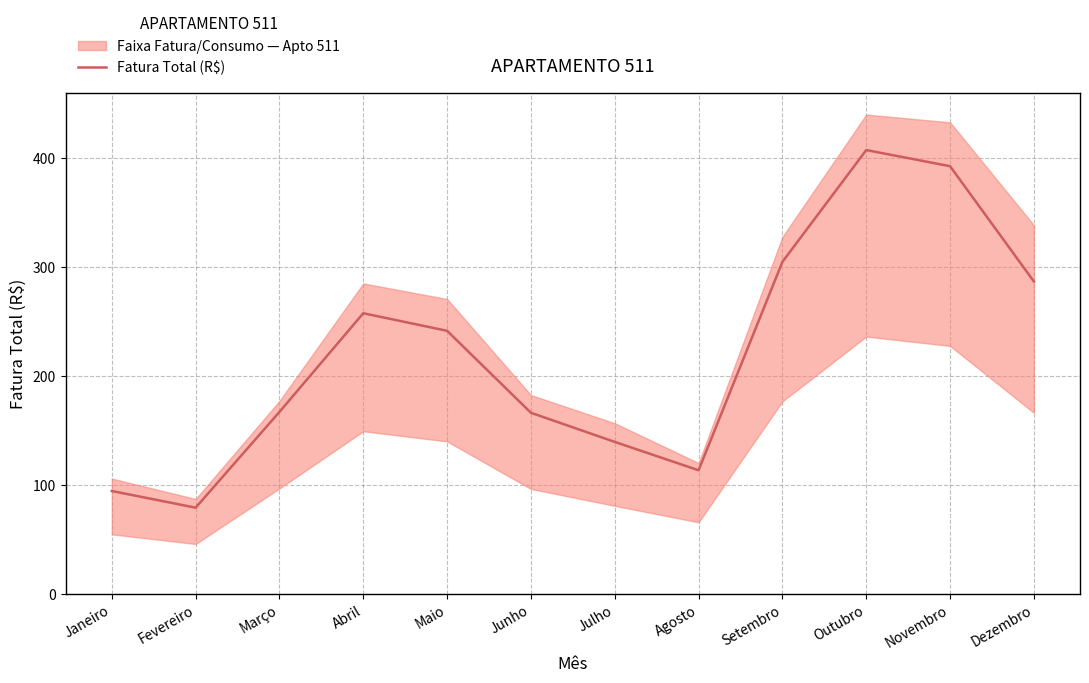

How many points are lower than both their immediate neighbors (excluding endpoints)?

2